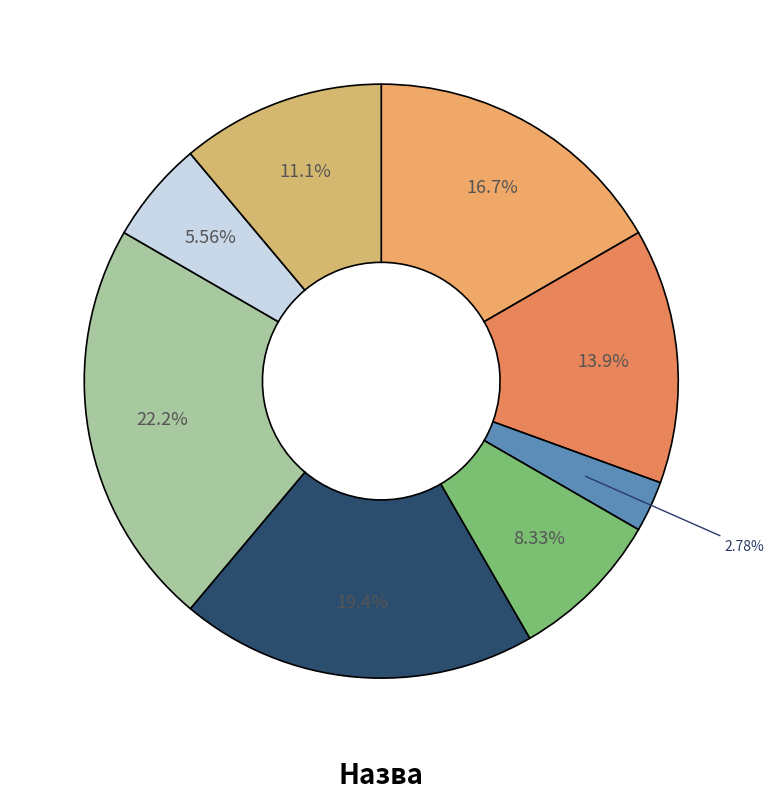

Count the number of slices in the pie.

8